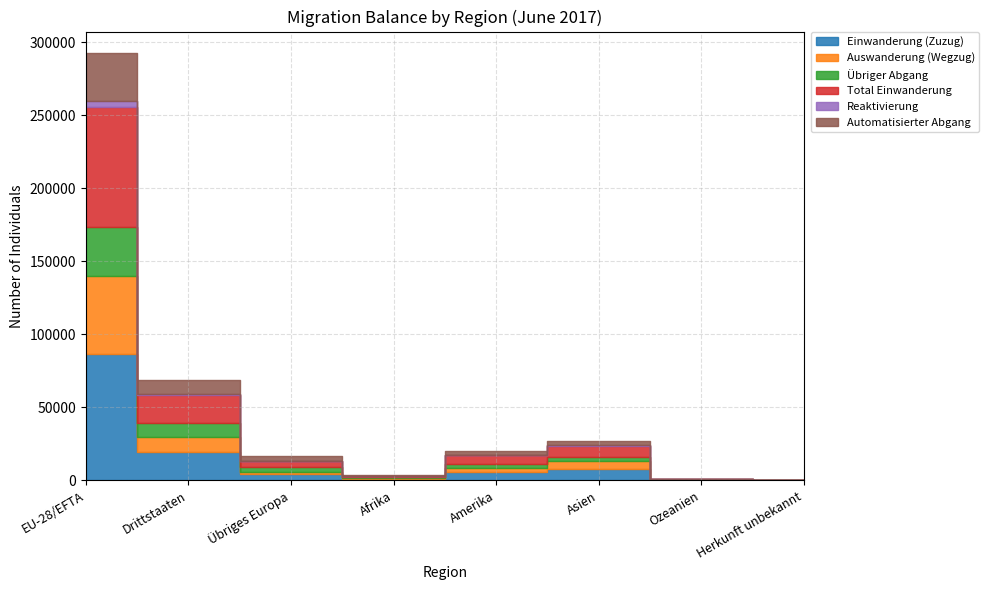

How many interior local peaks does the Total Einwanderung series have?

1